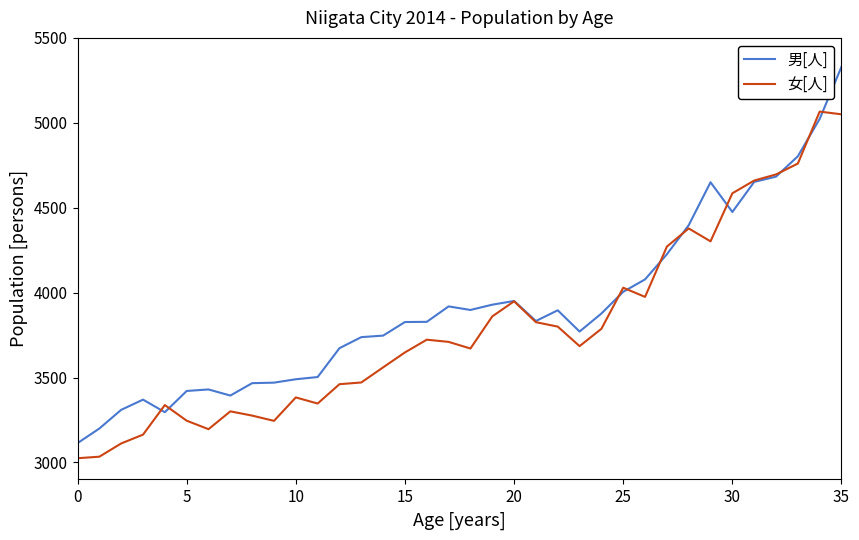

What is the maximum value shown in the chart?

5330